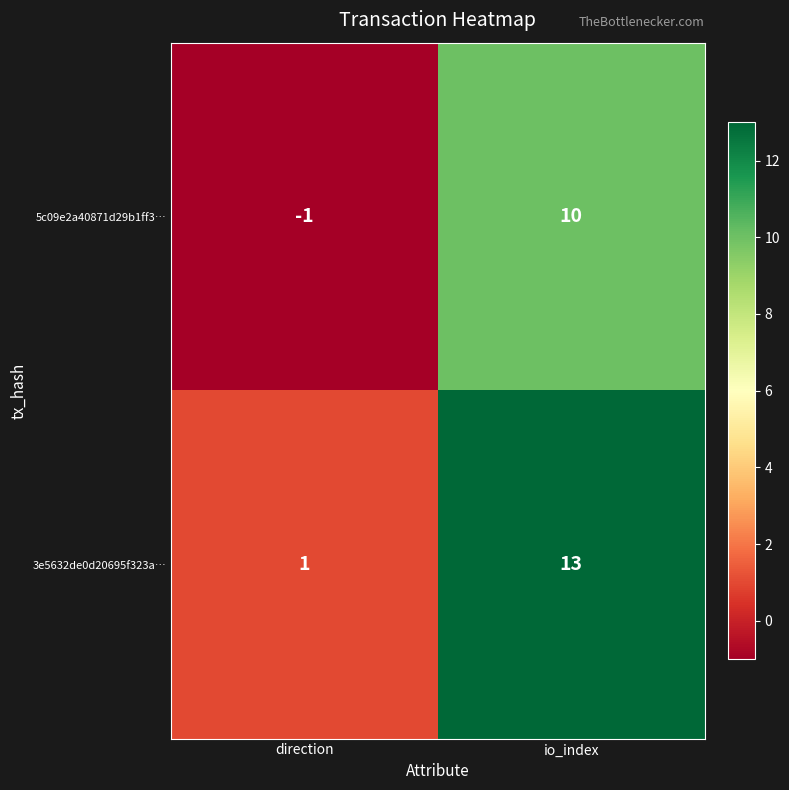

Where is 5c09e2a40871d29b1ff3… nearest to the value 4?

direction